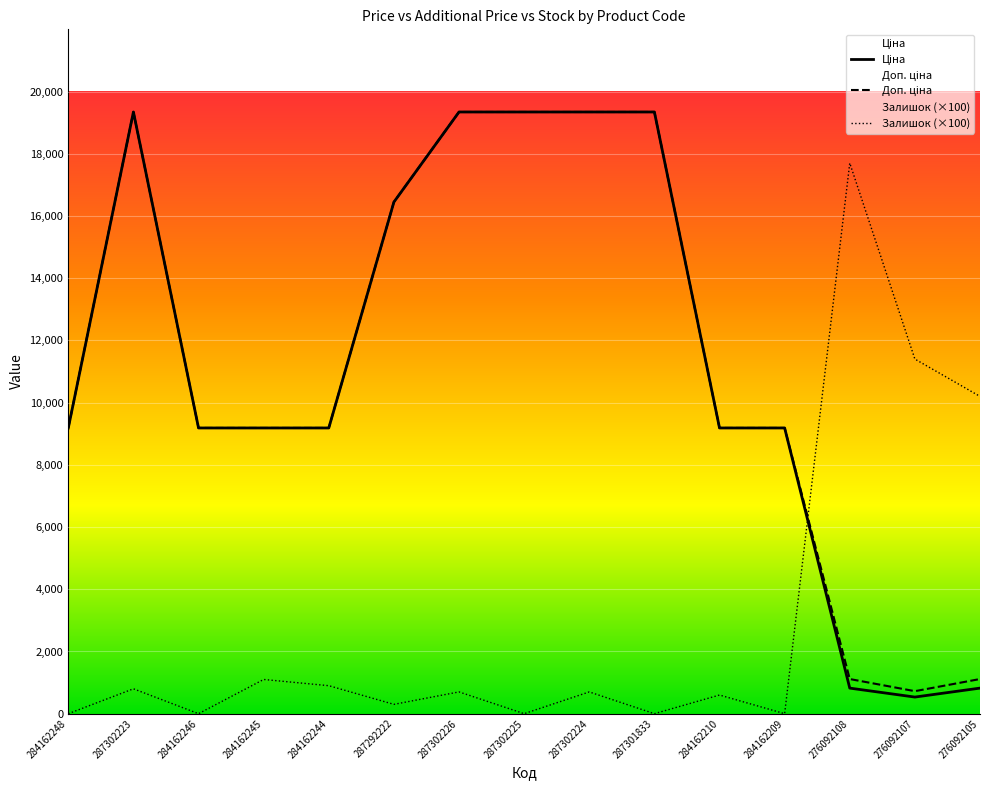

Reading left to right, what are all the values shown in this chart?

Ціна: 9185.1	19343.1	9185.1	9185.1	9185.1	16448.2	19343.1	19343.1	19343.1	19343.1	9185.1	9185.1	822.0	534.3	822.0
Доп. ціна: 9185.1	19343.1	9185.1	9185.1	9185.1	16448.2	19343.1	19343.1	19343.1	19343.1	9185.1	9185.1	1114.0	724.0	1114.0
Залишок (×100): 0.0	800.0	0.0	1100.0	900.0	300.0	700.0	0.0	700.0	0.0	600.0	0.0	17700.0	11400.0	10200.0